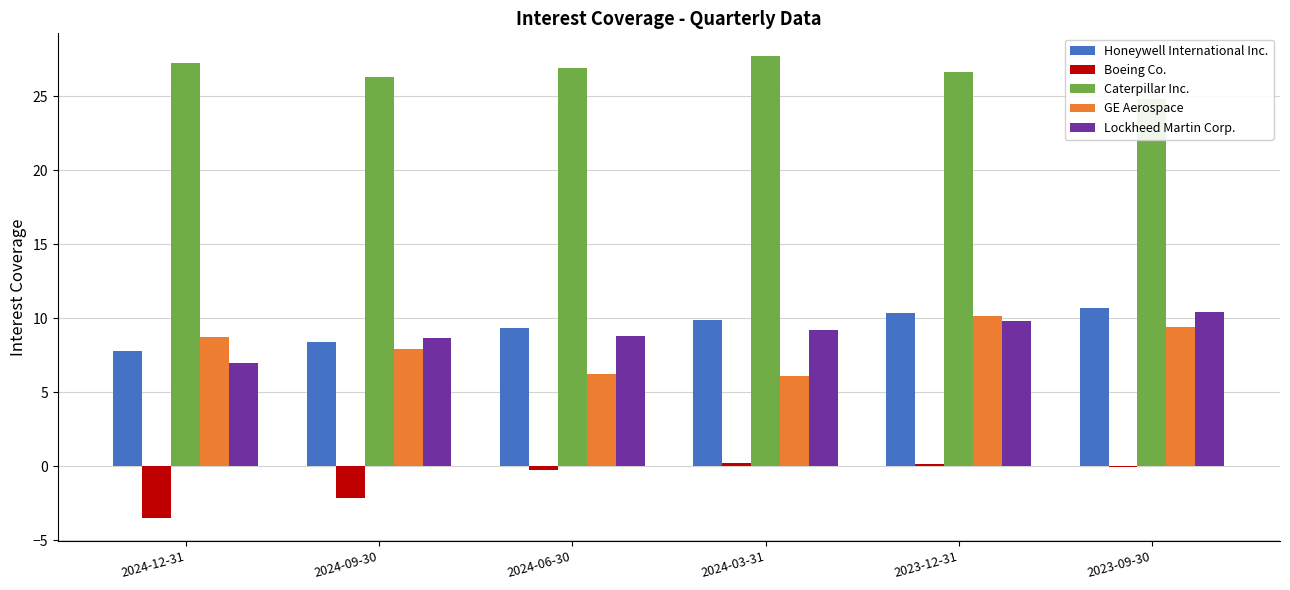

Which has a higher value, 2024-12-31 or 2023-12-31?

2023-12-31